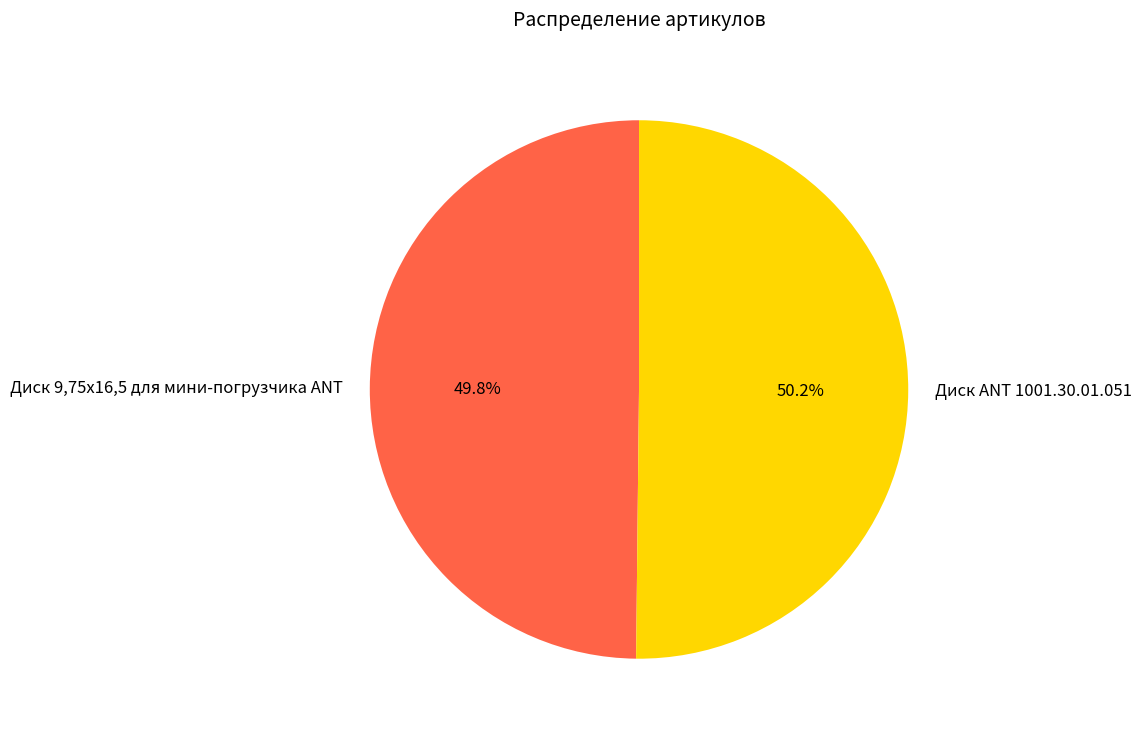

Combined, what portion of the pie is Диск ANT 1001.30.01.051 and Диск 9,75х16,5 для мини-погрузчика ANT?

100.0%